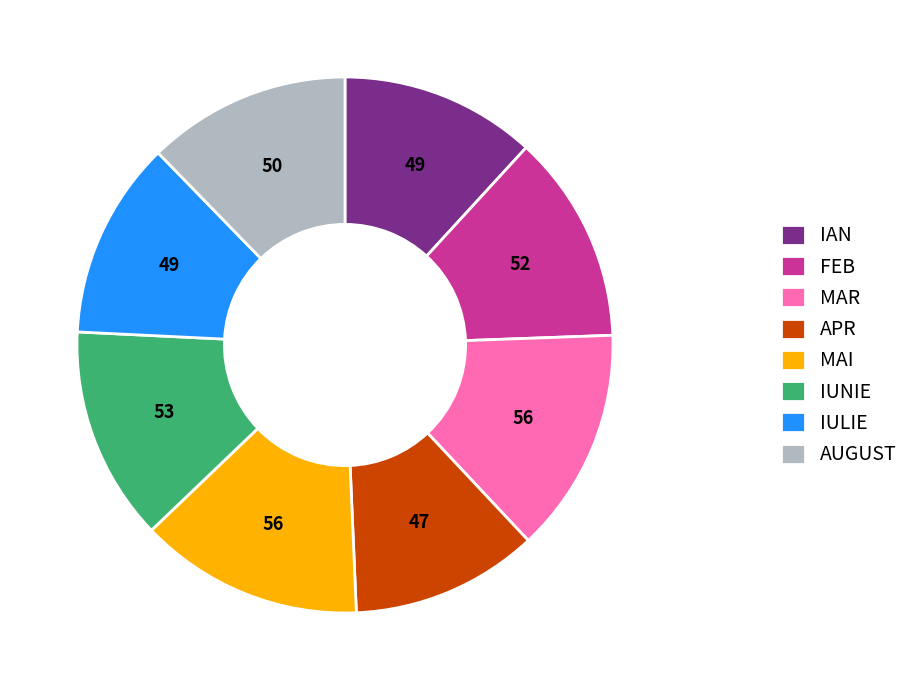

Does IAN account for over 50% of the chart?

No